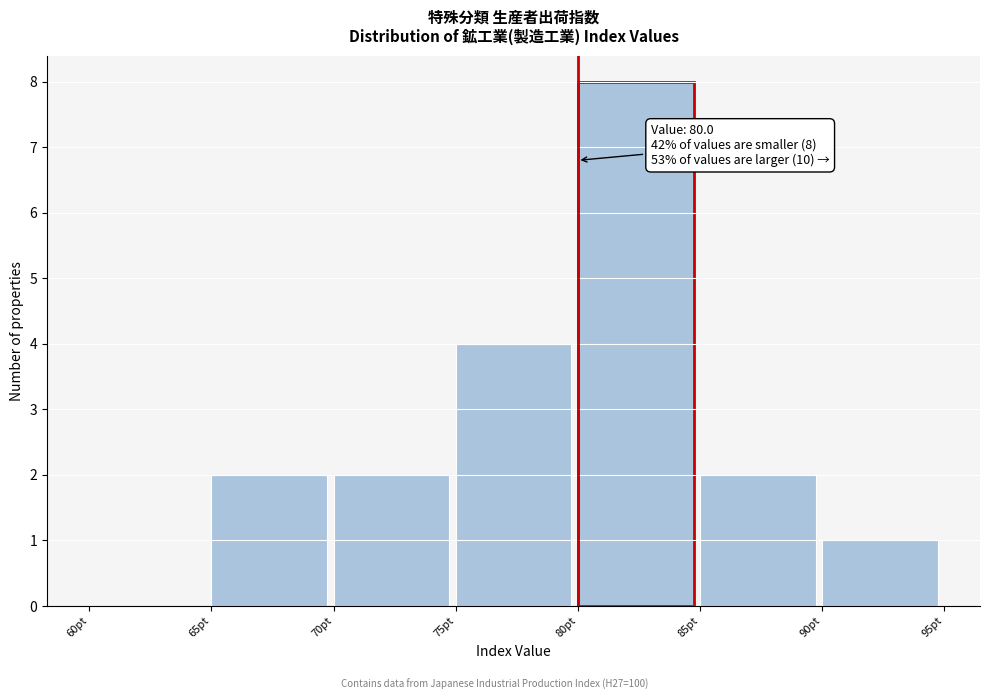

Over which range of the x-axis is the bar tallest?

80 to 85